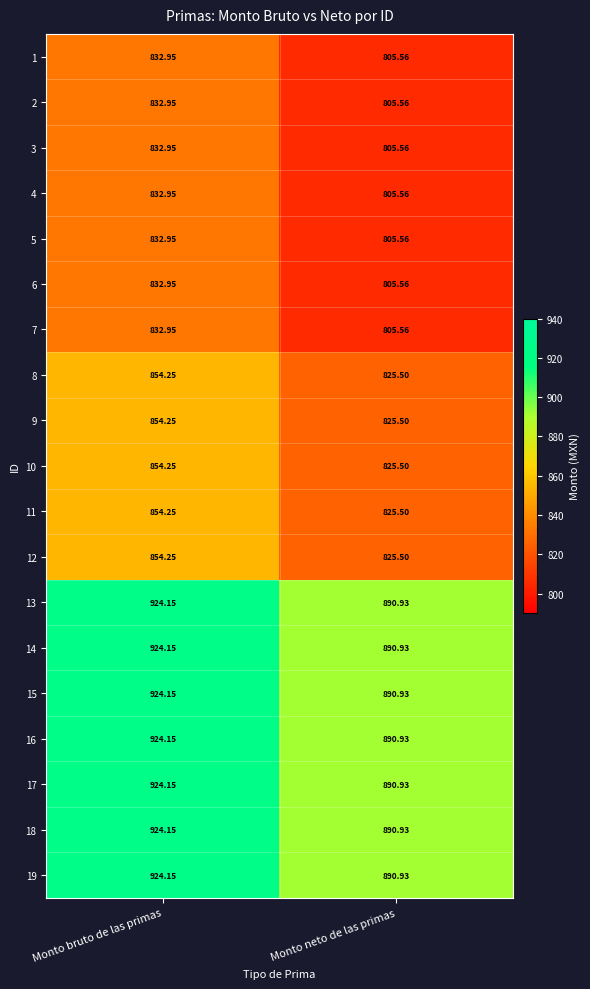

List the labels in order of 11 value, largest first.

Monto bruto de las primas, Monto neto de las primas